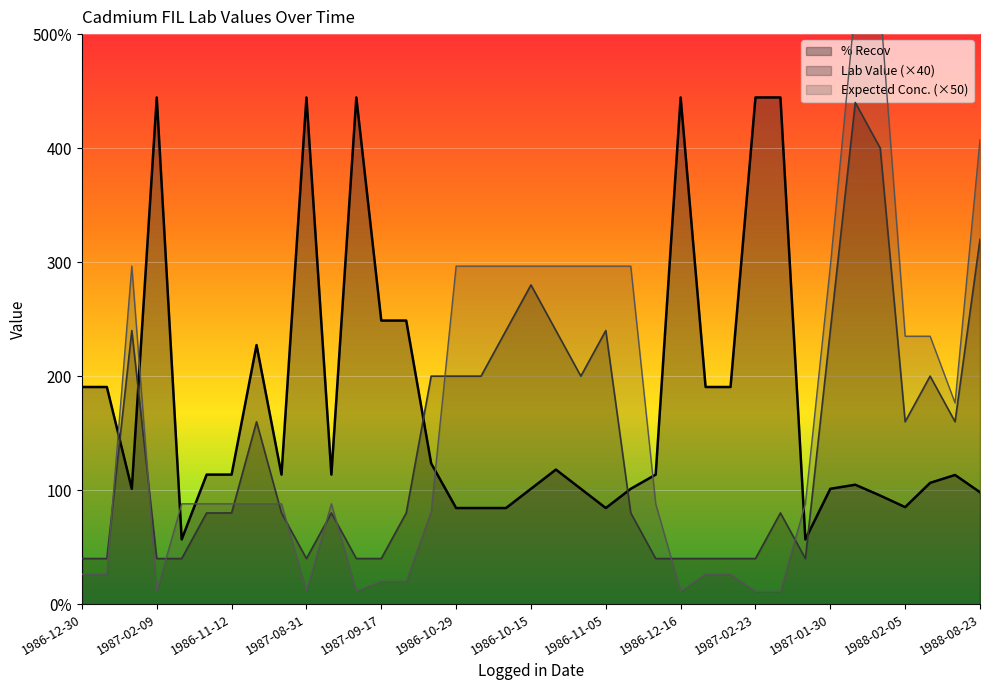

What is the difference between the highest and lowest values at 1986-11-18?

139.3